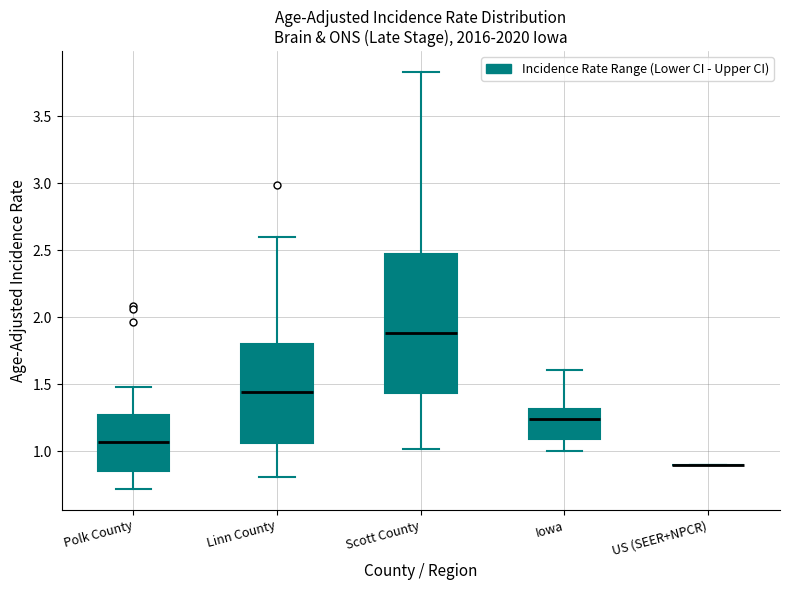

Which box is the tallest, from its lower edge to its upper edge?

Scott County